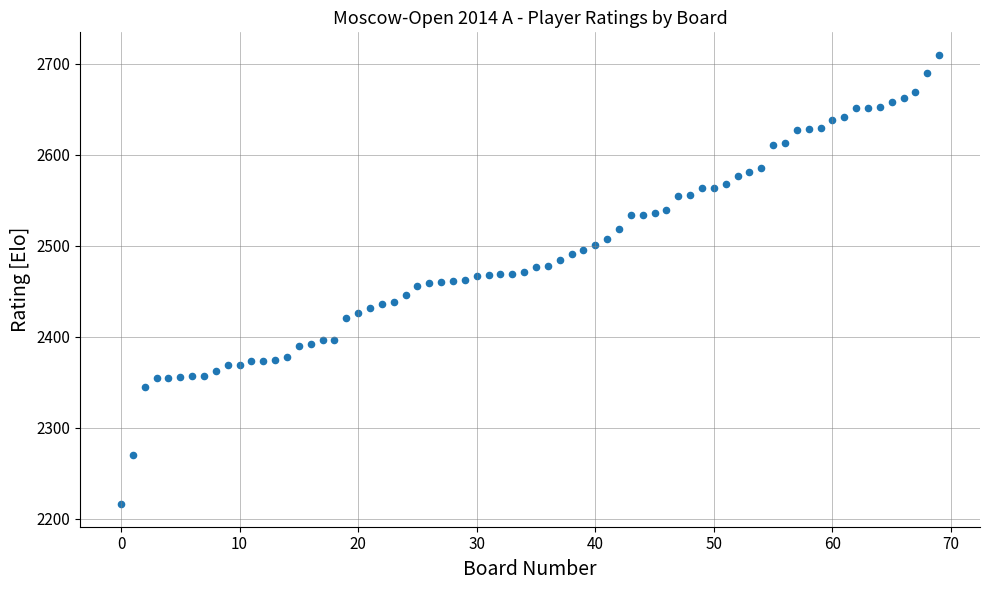

What is the range of Y values (max minus min)?

494